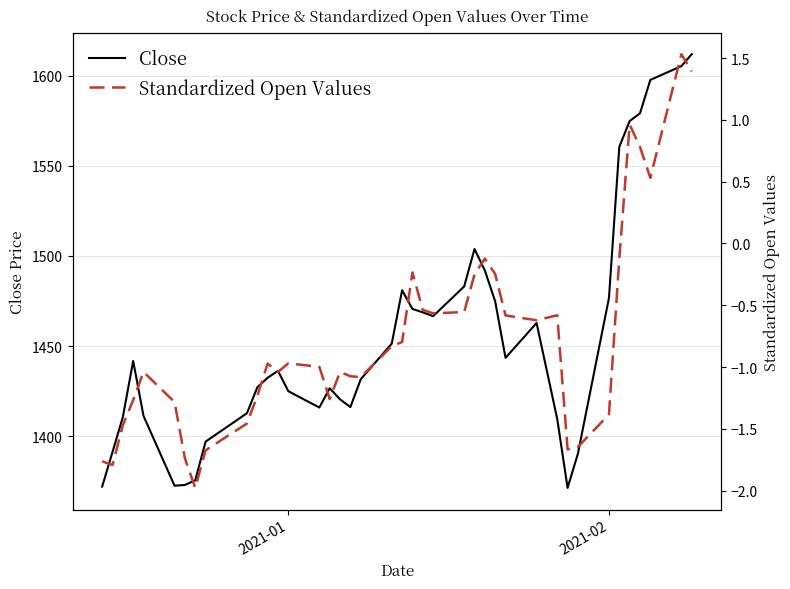

What is the lowest value of the Close series?

1371.4